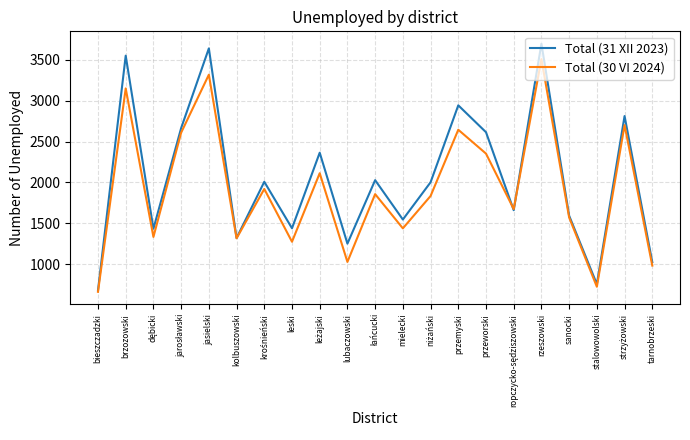

What is the difference between the maximum and minimum values in the Total (30 VI 2024) series?

2849